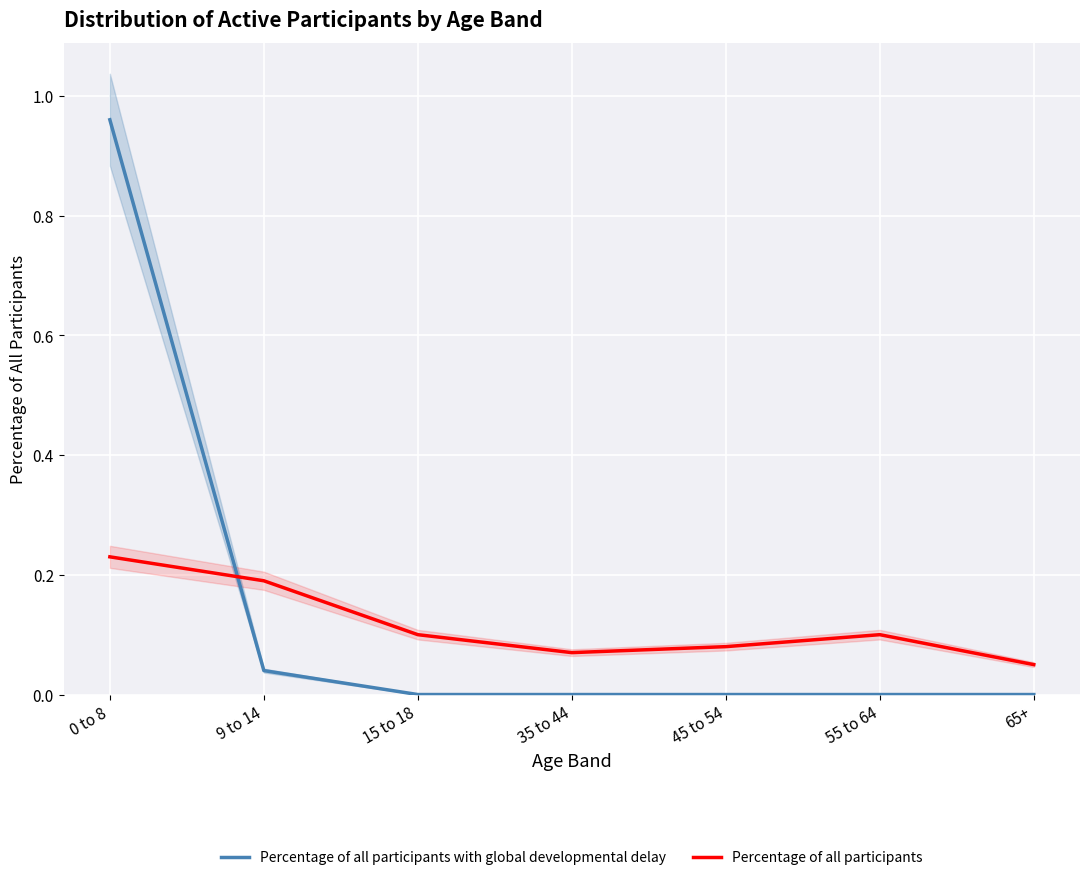

True or false: Percentage of all participants with global developmental delay has more than 0 points higher than both neighbors.

False